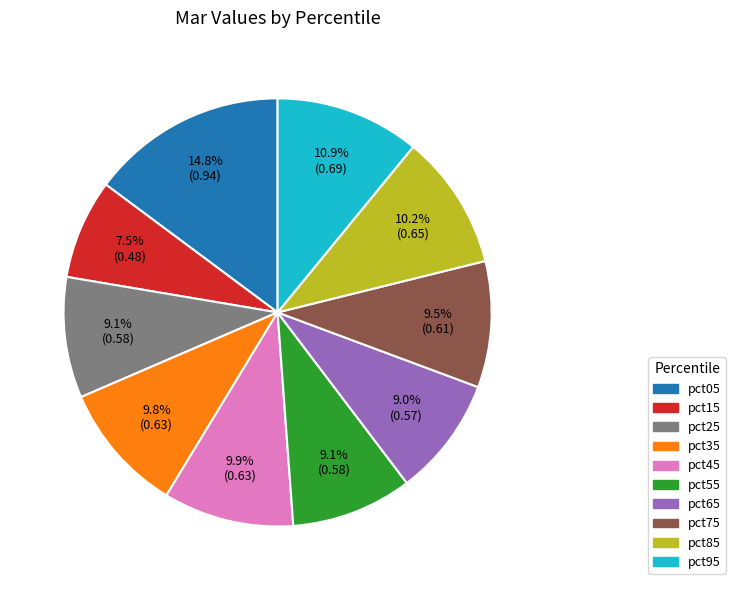

To the nearest percent, what is the combined percentage of pct75 and pct15?

17%